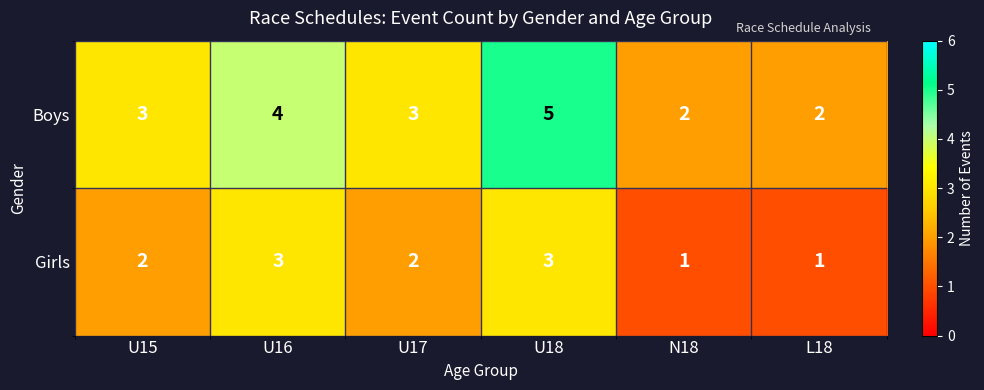

At U15, list the series in order from largest to smallest.

Boys, Girls